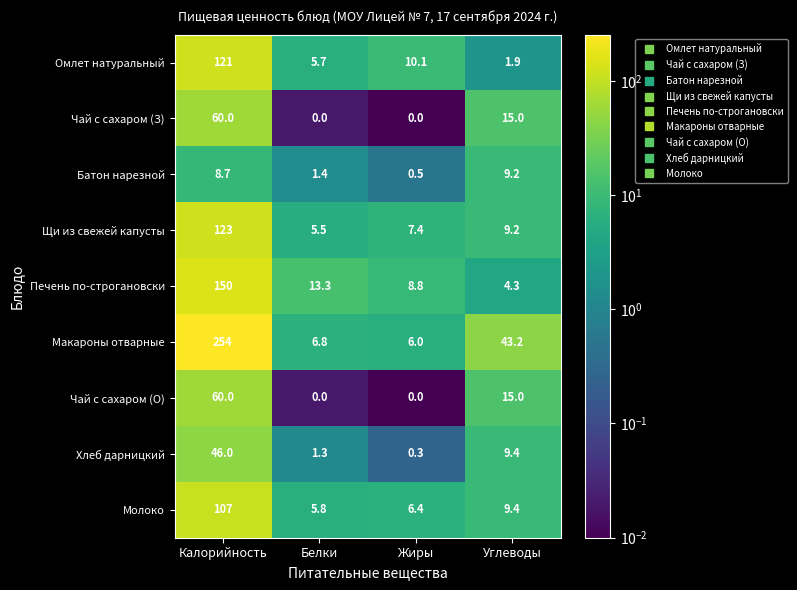

What is the difference between the highest and lowest values at Углеводы?

41.3